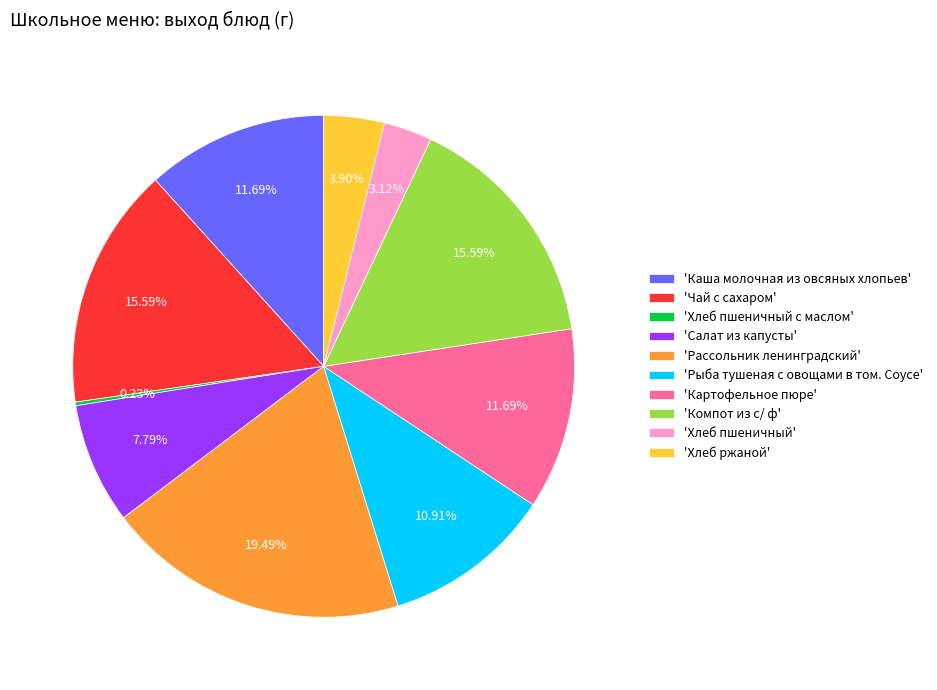

Approximately how many times larger is the value at 'Хлеб ржаной' compared to 'Каша молочная из овсяных хлопьев'?

0.3